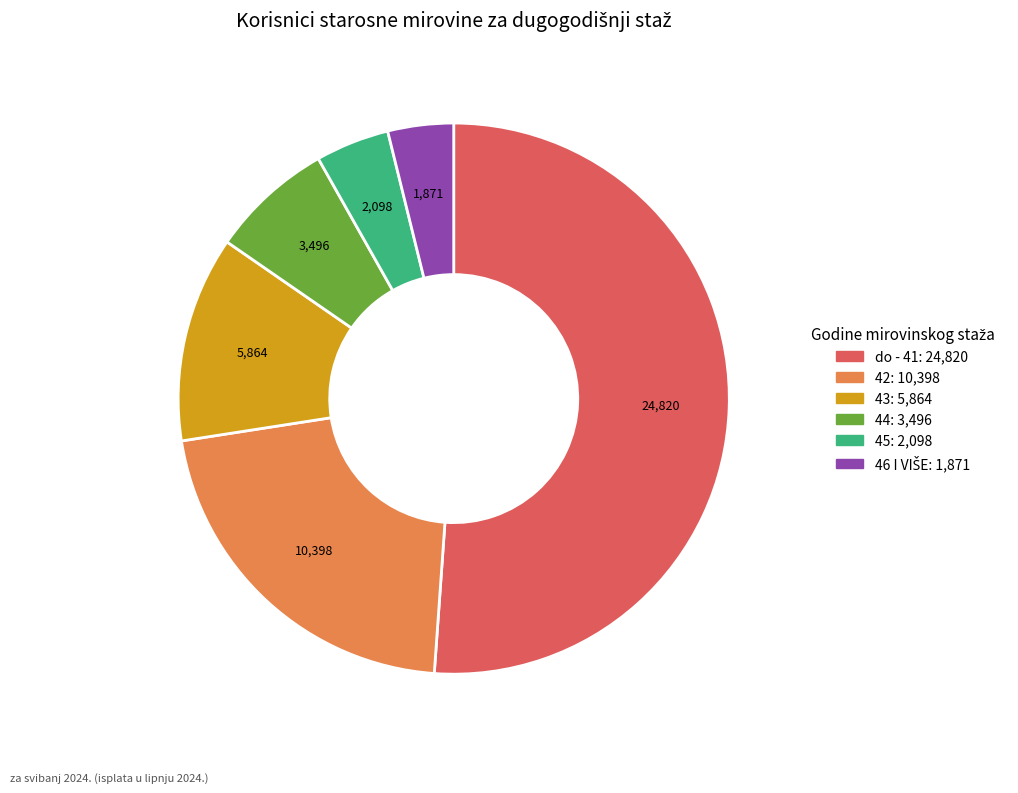

Which category has the biggest portion of the pie?

do - 41